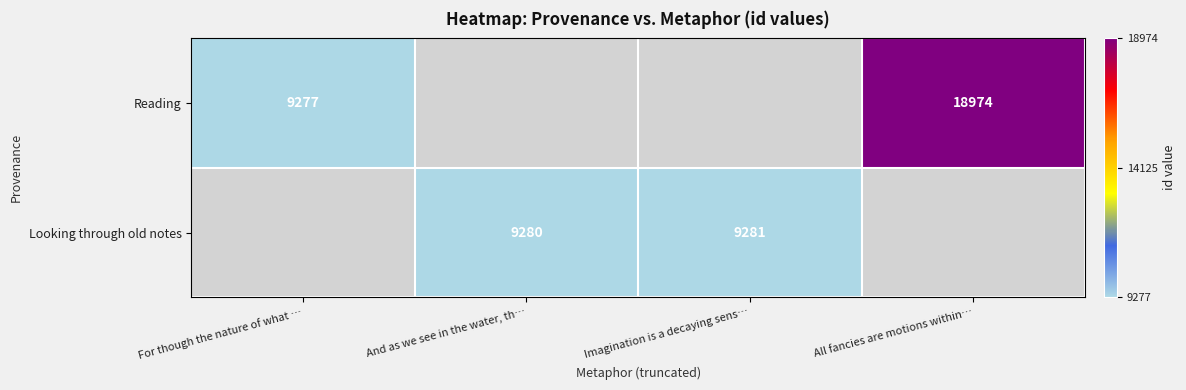

The Looking through old notes series shows 9281 at Imagination is a decaying sens…. True or false?

True